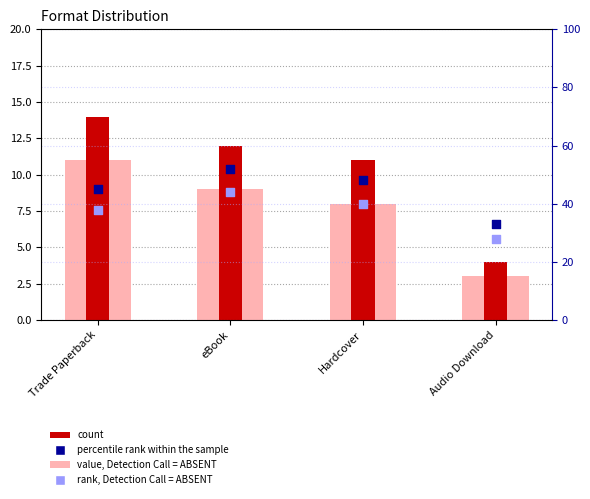

What is the total value across all series at eBook?

117